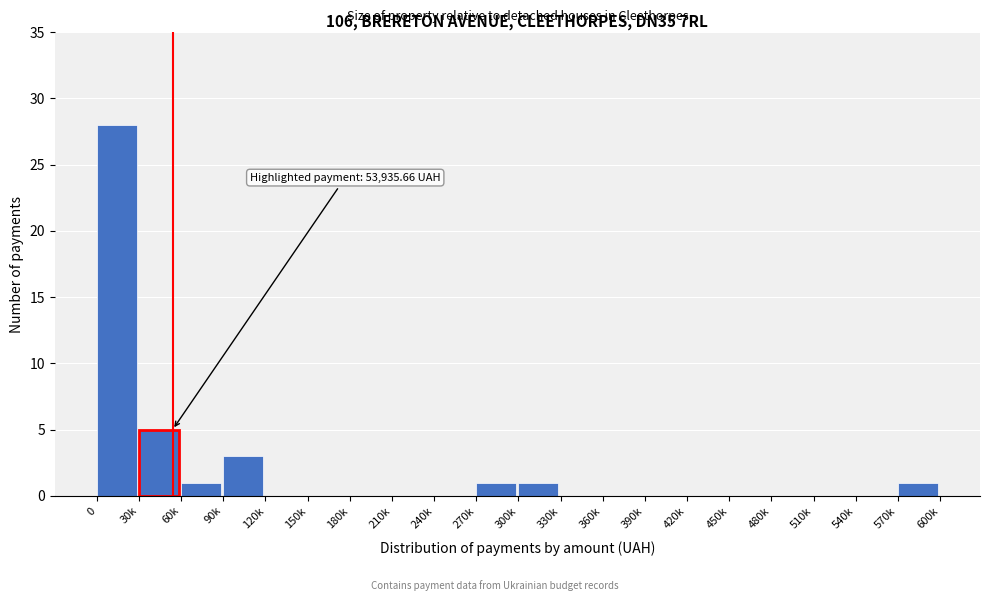

Reading left to right, extract all data points from this chart.

0=28	30k=5	60k=1	90k=3	120k=0	150k=0	180k=0	210k=0	240k=0	270k=1	300k=1	330k=0	360k=0	390k=0	420k=0	450k=0	480k=0	510k=0	540k=0	570k=1